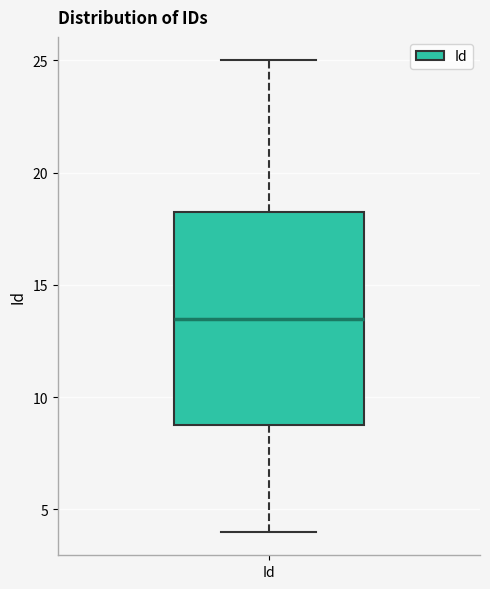

Read this box plot against the y-axis: the position of the median line, the range covered by the box, and the ends of both whiskers. The values are not printed on the chart, so give them approximately, as read against the axis.

median 13.5, box 9.0 to 18.5, whiskers 4.0 to 25.0